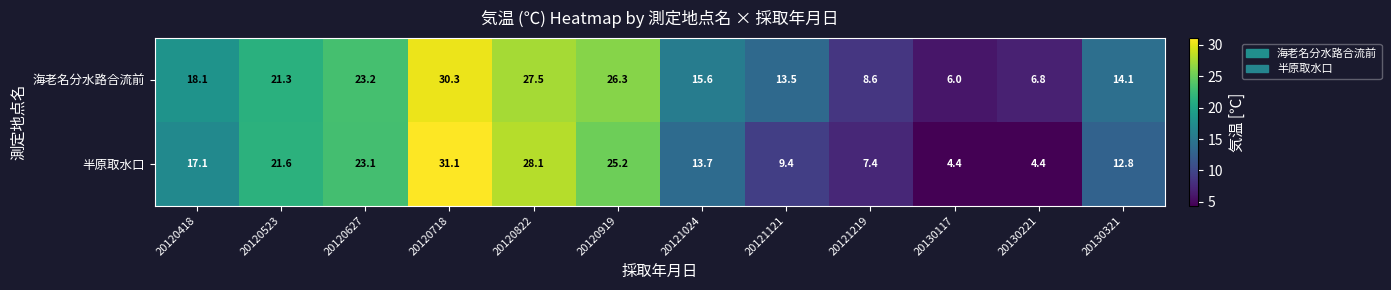

What is the average value of the 海老名分水路合流前 series?

17.6